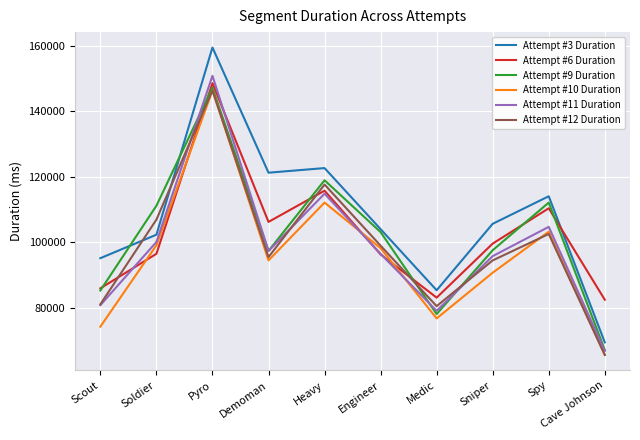

What is the minimum value shown in the chart?

65522